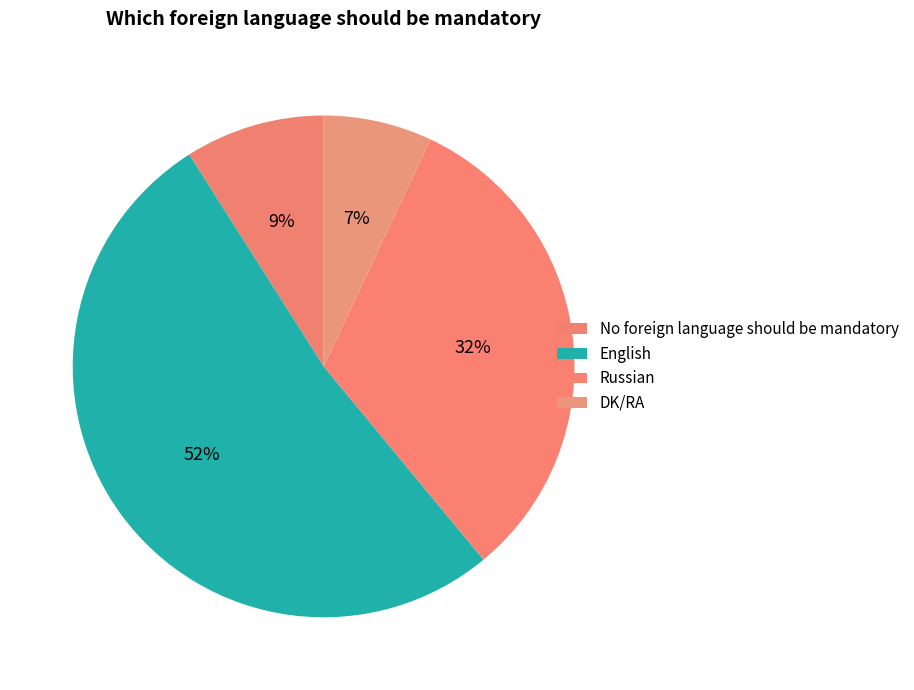

Which category has the biggest portion of the pie?

English